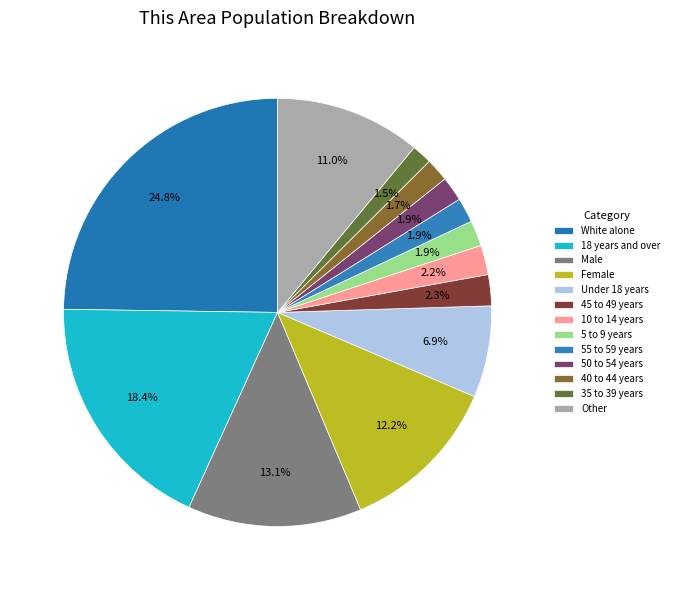

How many slices are in this pie chart?

13